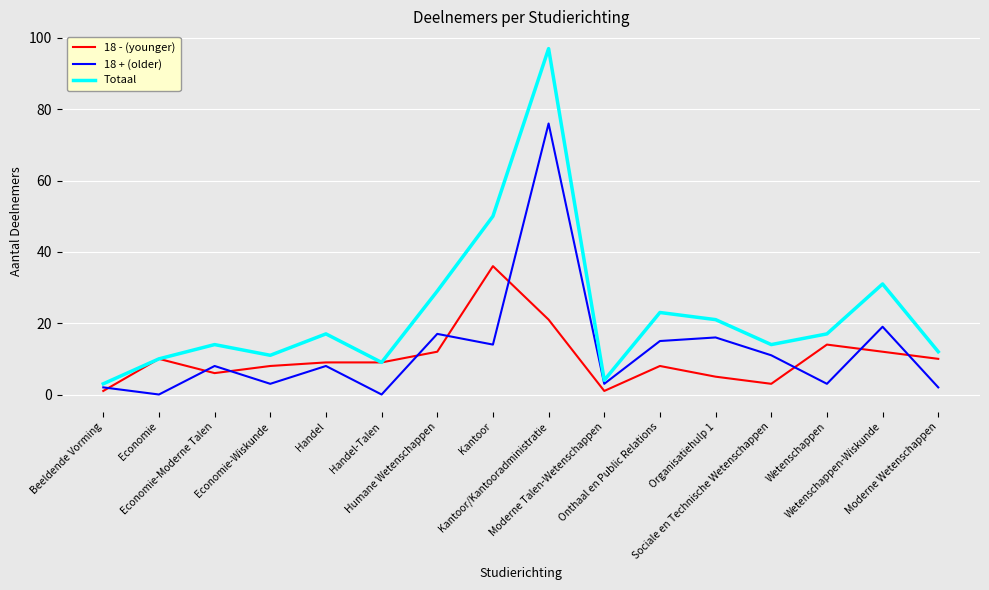

Where is the first local minimum for 18 - (younger)?

Economie-Moderne Talen